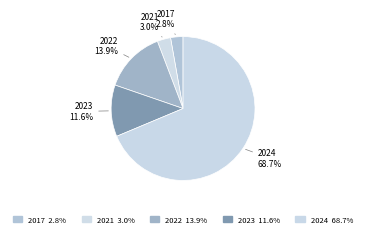

What is the largest slice in the pie chart?

2024